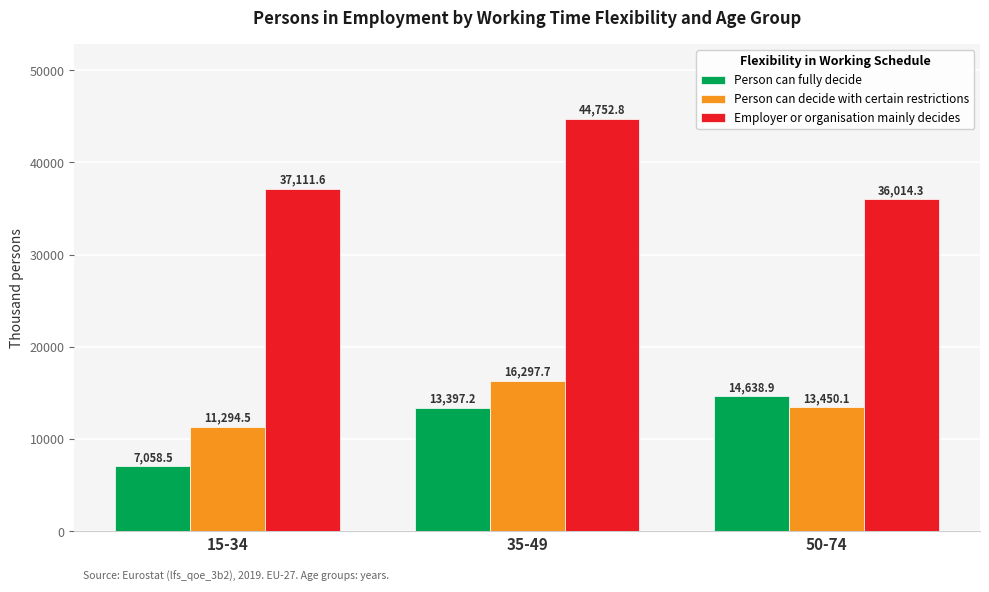

What is the difference between the maximum and second lowest values in the Person can fully decide series?

1241.7